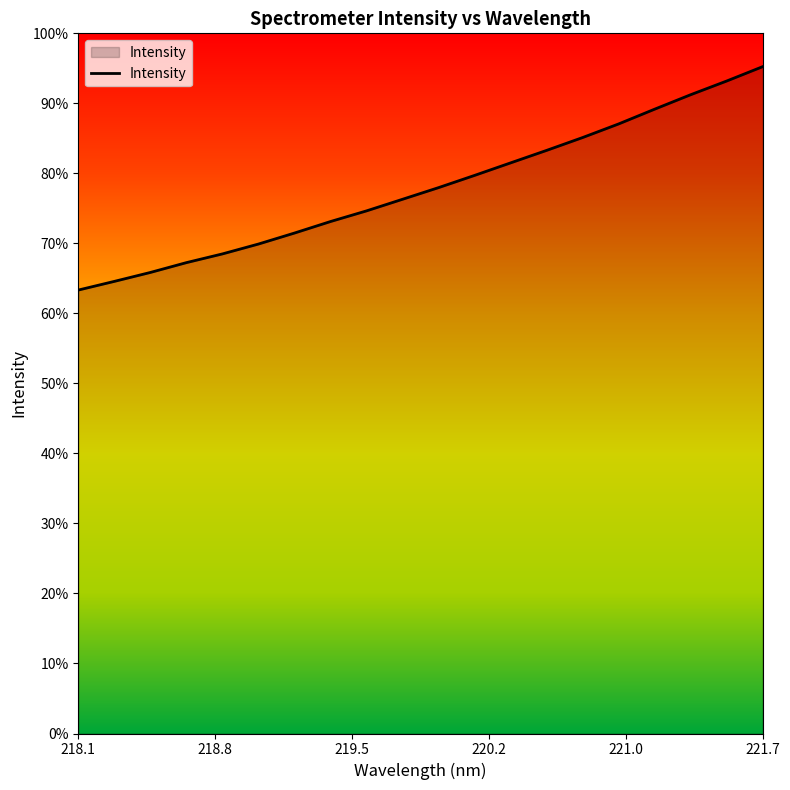

Is this an area chart (filled region under the line)?

Yes